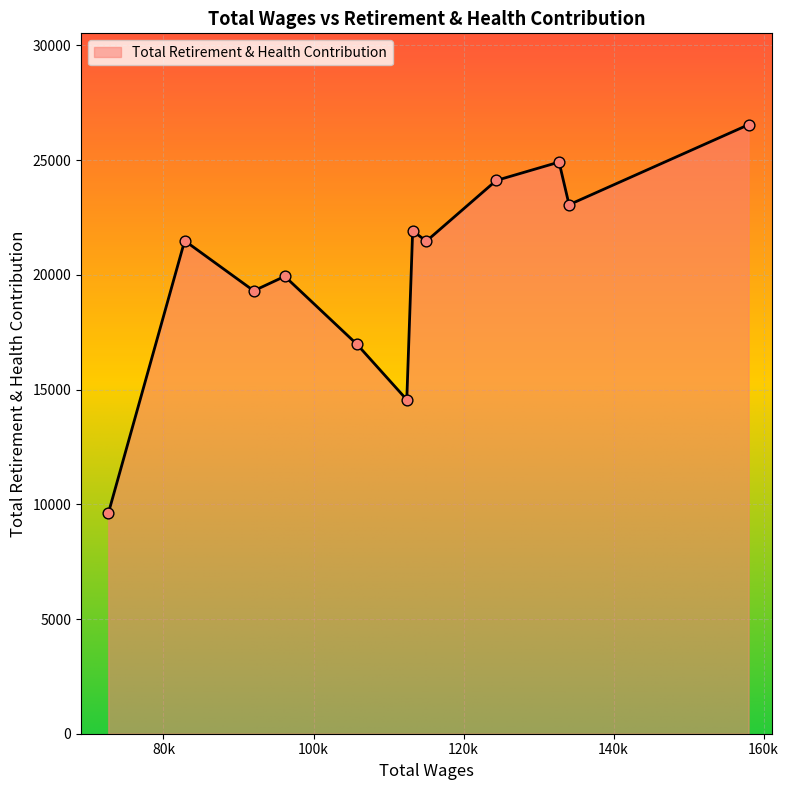

What is the difference between the maximum and minimum values?

16946